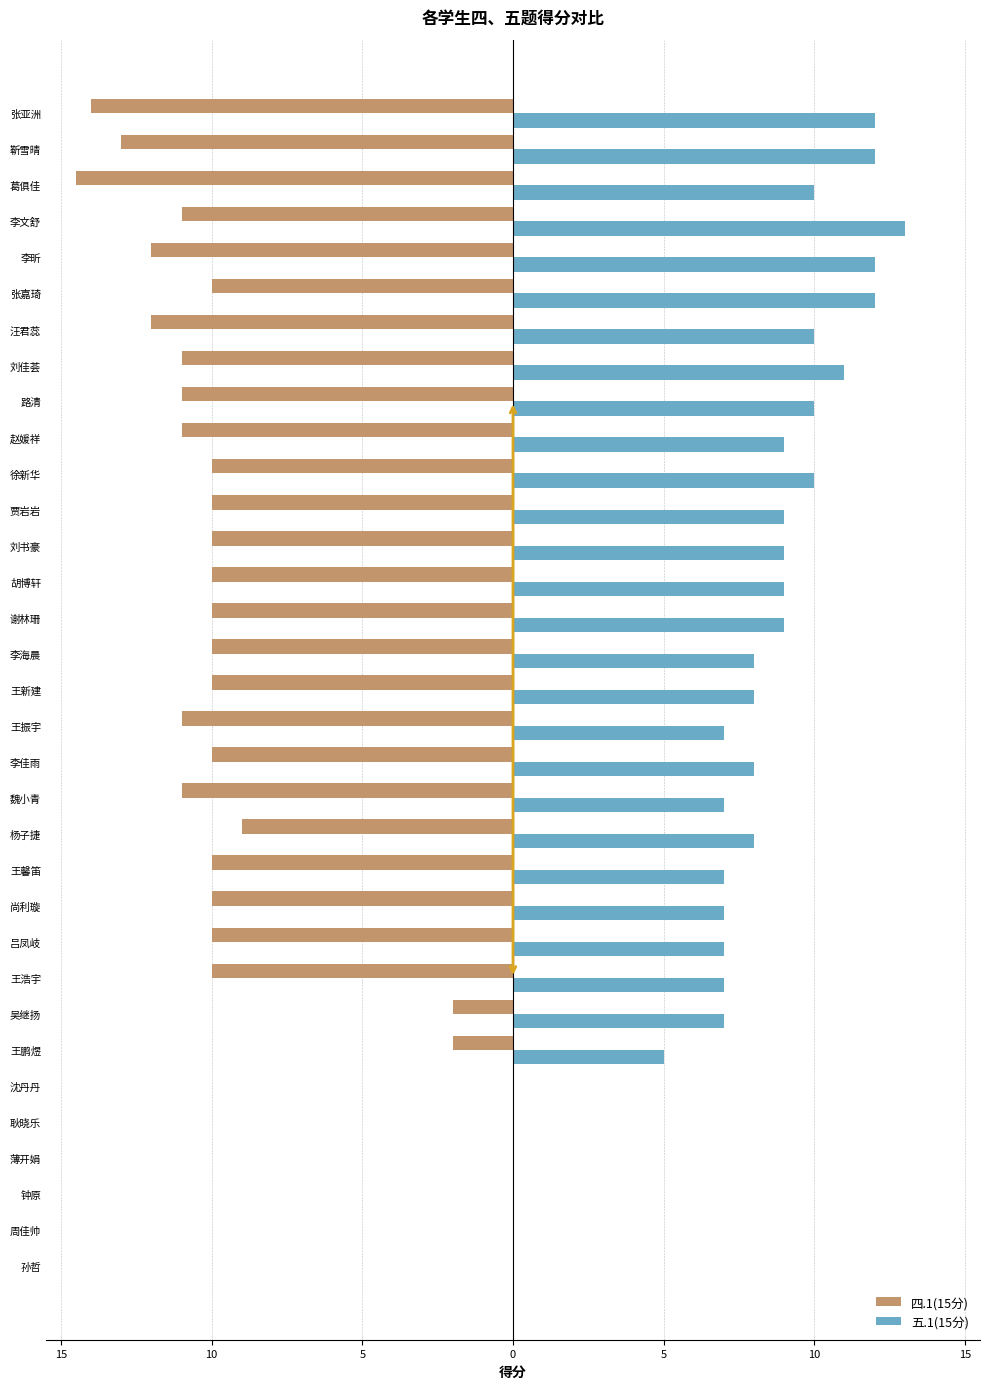

What are all the series names shown in the legend?

四.1(15分), 五.1(15分)